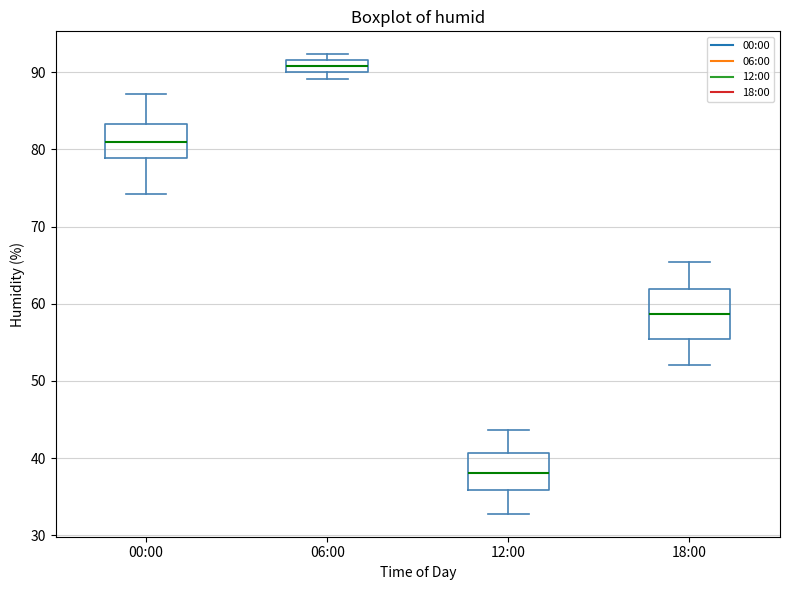

Reading left to right, read every box against the y-axis: the position of its median line, the range the box covers, and the ends of its whiskers. The values are not printed on the chart, so give them approximately, as read against the axis.

00:00: median 81, box 79 to 83, whiskers 74 to 87
06:00: median 91, box 90 to 92, whiskers 89 to 92 (just above the box's upper edge)
12:00: median 38, box 36 to 41, whiskers 33 to 44
18:00: median 59, box 55 to 62, whiskers 52 to 65